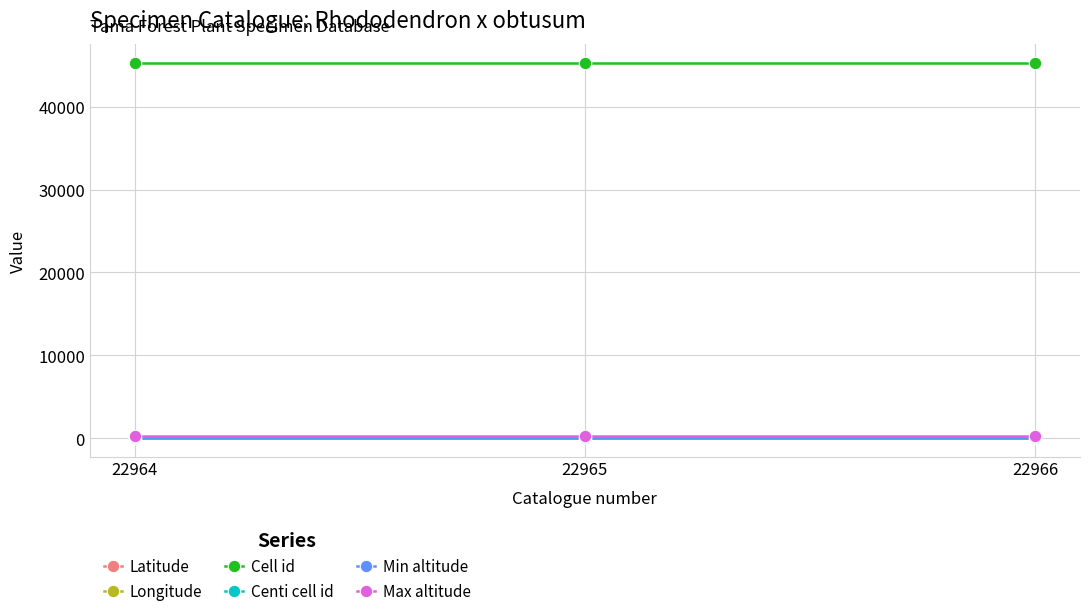

What is the smallest value displayed?

35.6